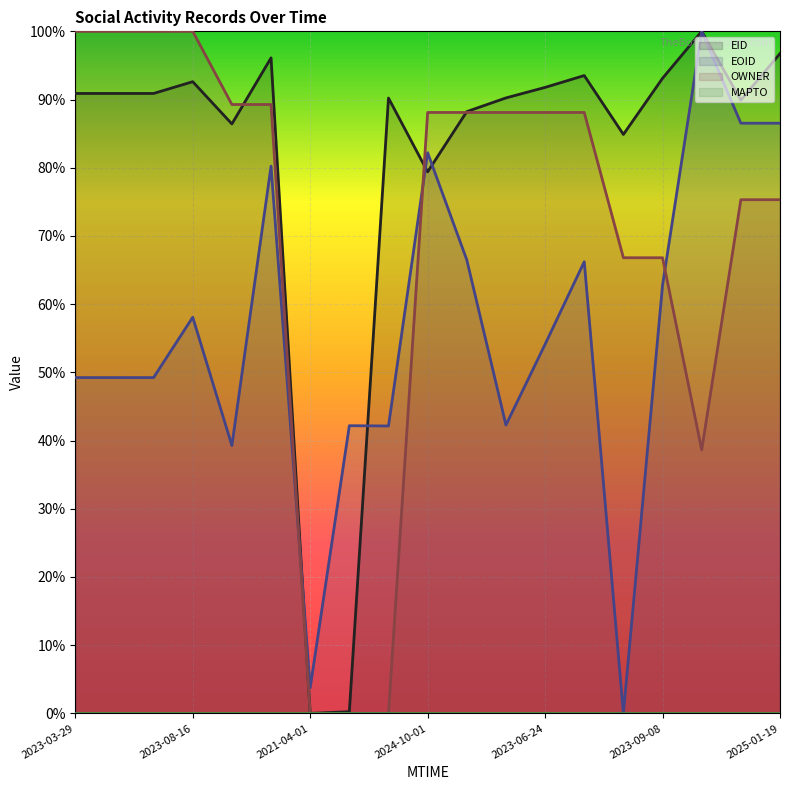

Rank the series at 2023-09-08 from highest to lowest value.

EID (line), OWNER (line), EOID (line), MAPTO (line)